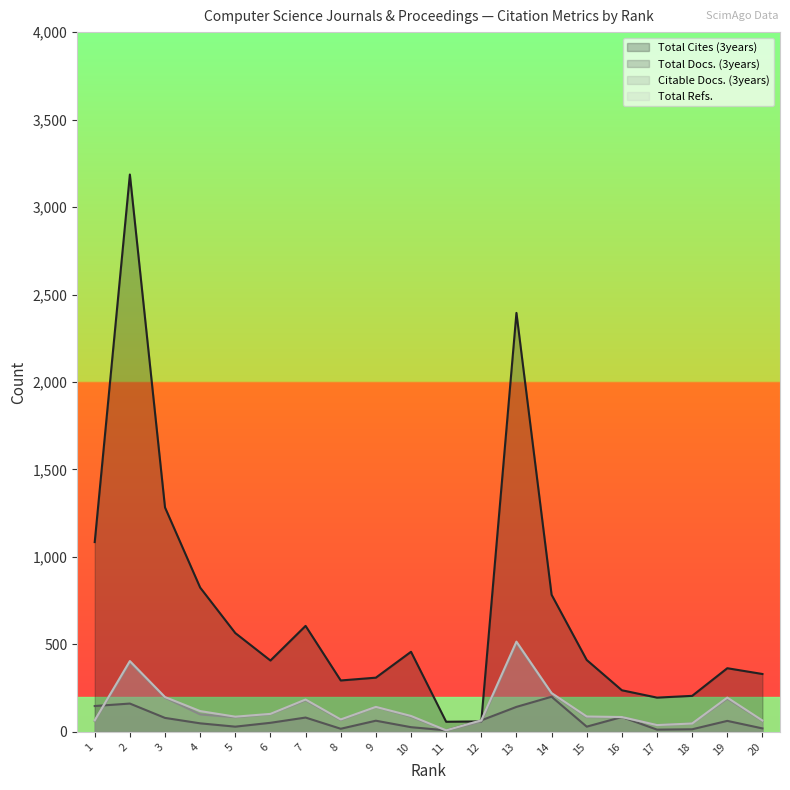

What is the value of the Total Refs. point at the 4th from the left?

119